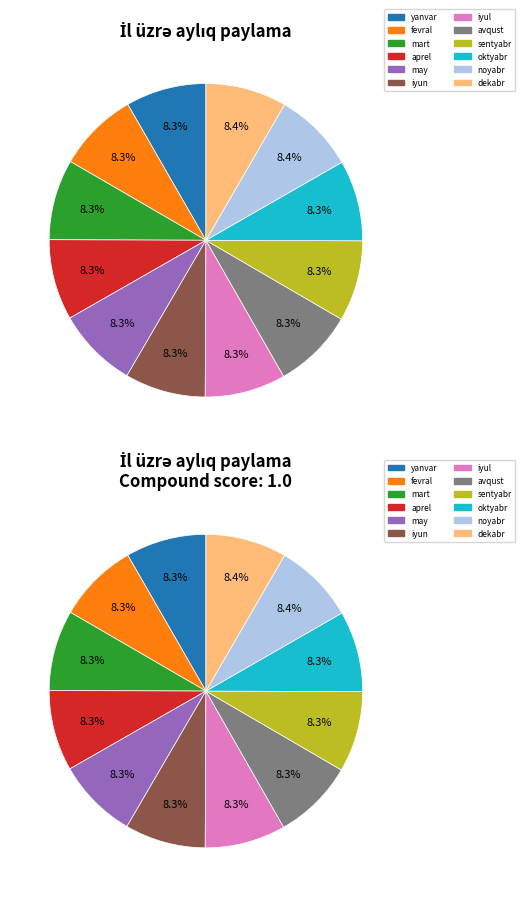

To the nearest percent, what is the combined percentage of mart and aprel?

17%